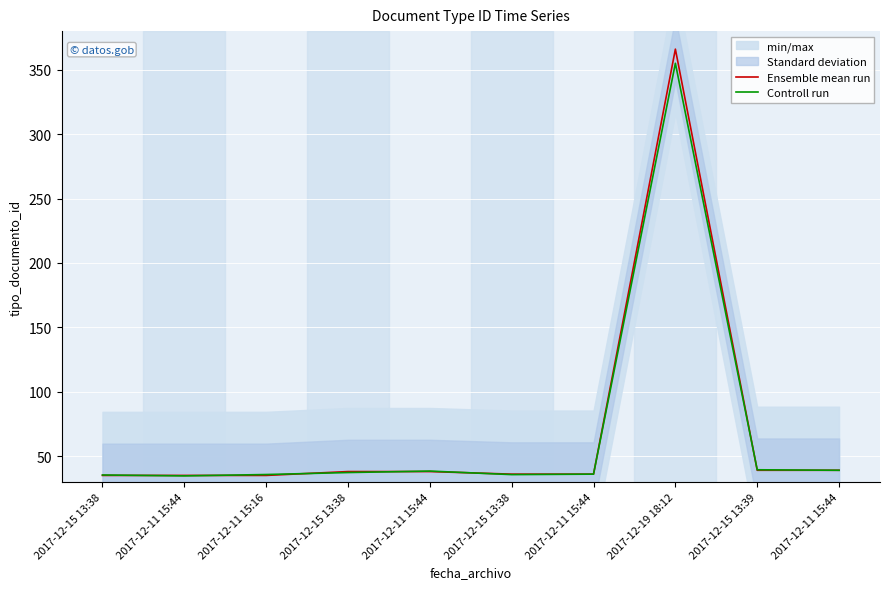

Reading right to left, what are all the values shown in this chart?

Ensemble mean run: 2017-12-11 15:44=39.0	2017-12-15 13:39=39.0	2017-12-19 18:12=366.0	2017-12-11 15:44=36.0	2017-12-15 13:38=36.0	2017-12-11 15:44=38.0	2017-12-15 13:38=38.0	2017-12-11 15:16=35.0	2017-12-11 15:44=35.0	2017-12-15 13:38=35.0
Controll run: 2017-12-11 15:44=39.0	2017-12-15 13:39=39.4	2017-12-19 18:12=355.0	2017-12-11 15:44=36.0	2017-12-15 13:38=35.6	2017-12-11 15:44=38.4	2017-12-15 13:38=37.2	2017-12-11 15:16=35.7	2017-12-11 15:44=34.6	2017-12-15 13:38=35.4